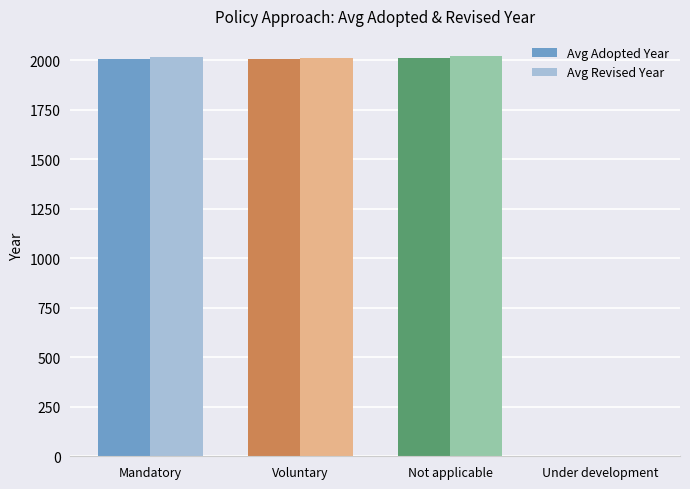

Where is Avg Revised Year nearest to the value 1011?

Voluntary